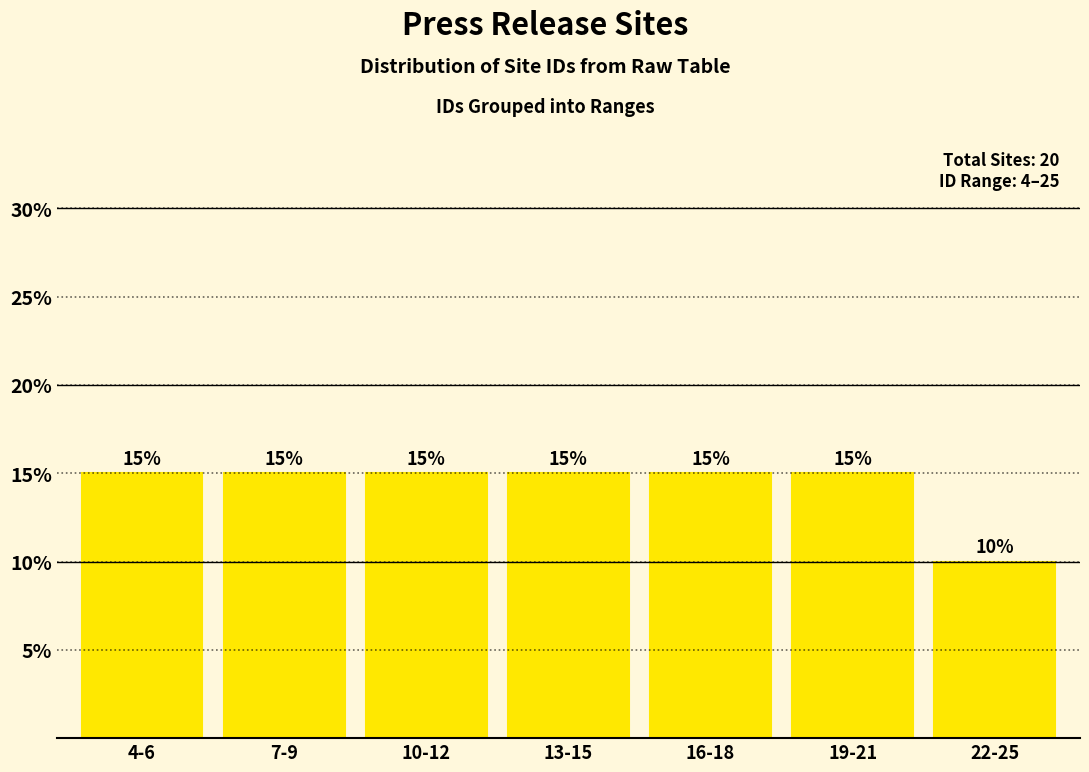

Reading left to right, list all the values displayed in this chart.

4-6=15	7-9=15	10-12=15	13-15=15	16-18=15	19-21=15	22-25=10